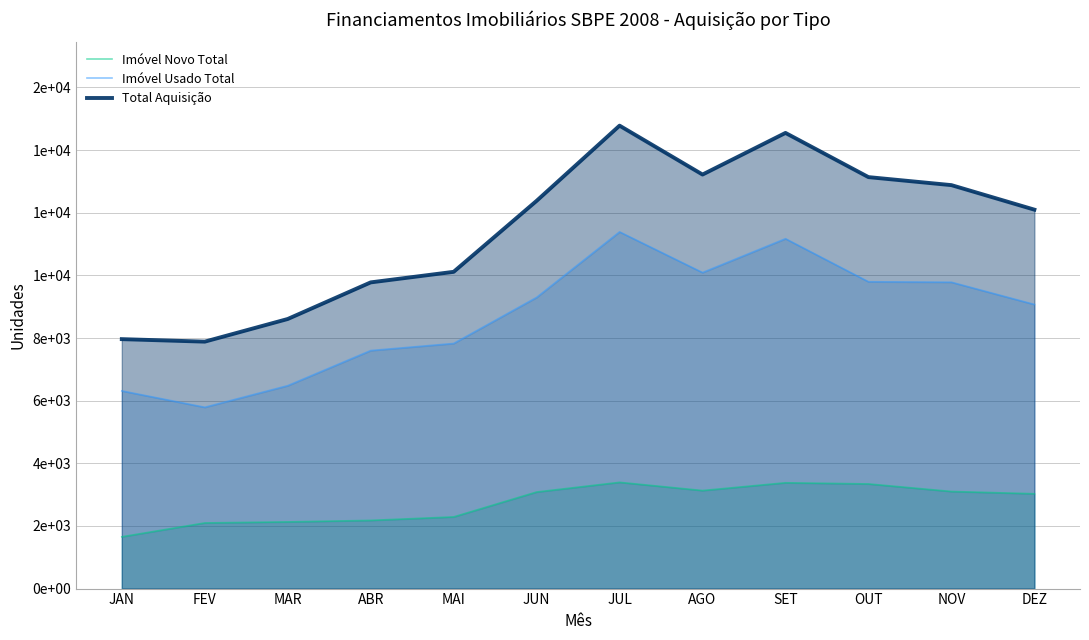

True or false: Imóvel Novo Total and Imóvel Usado Total intersect in this chart.

False